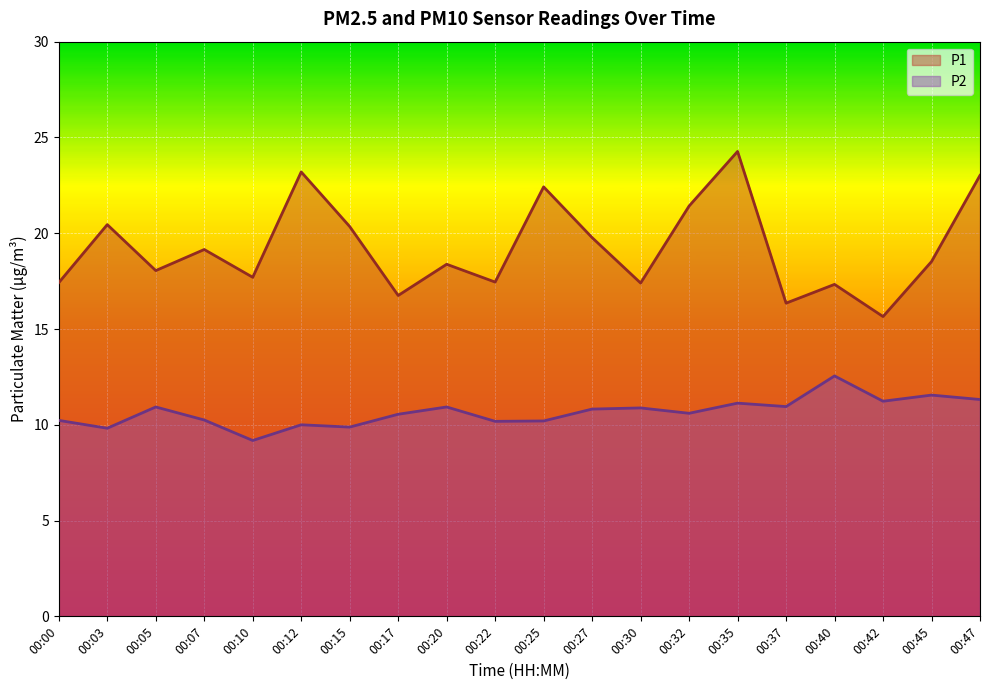

Between 00:42 and 00:22, which is larger?

00:22